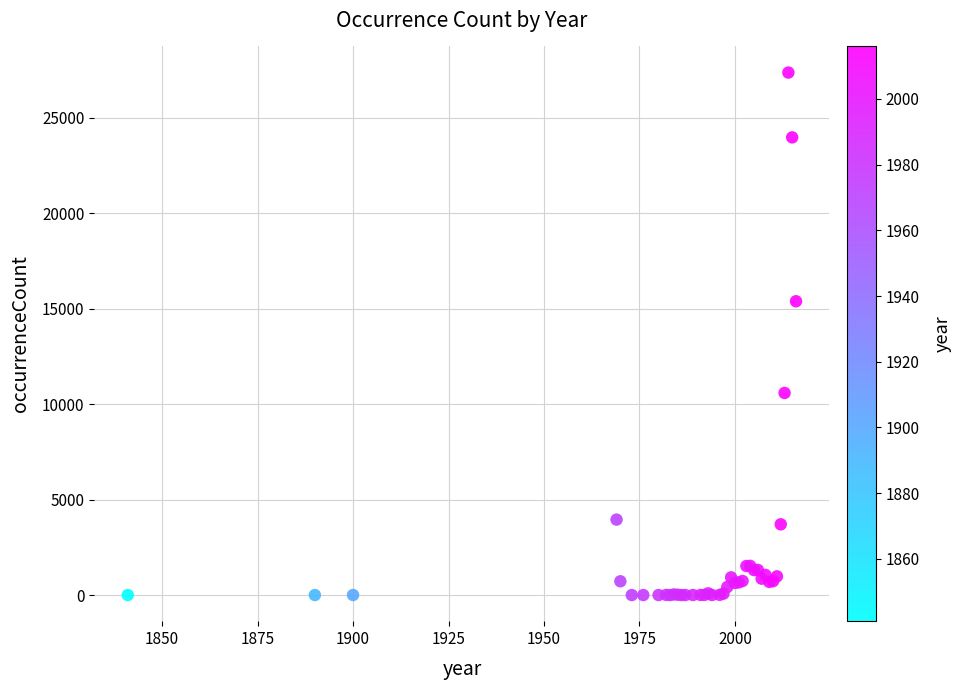

What Y value in the scatter plot is closest to 13679?

15383